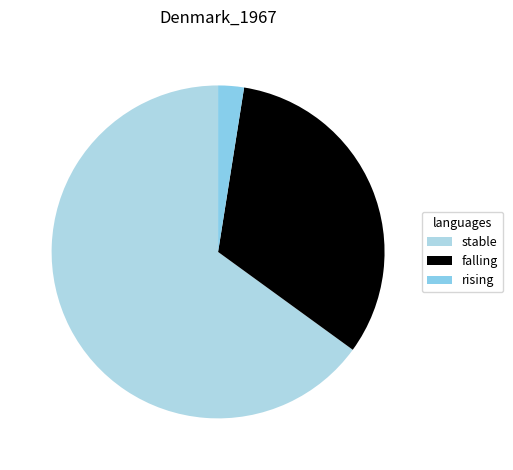

What is the smallest slice in the pie chart?

rising